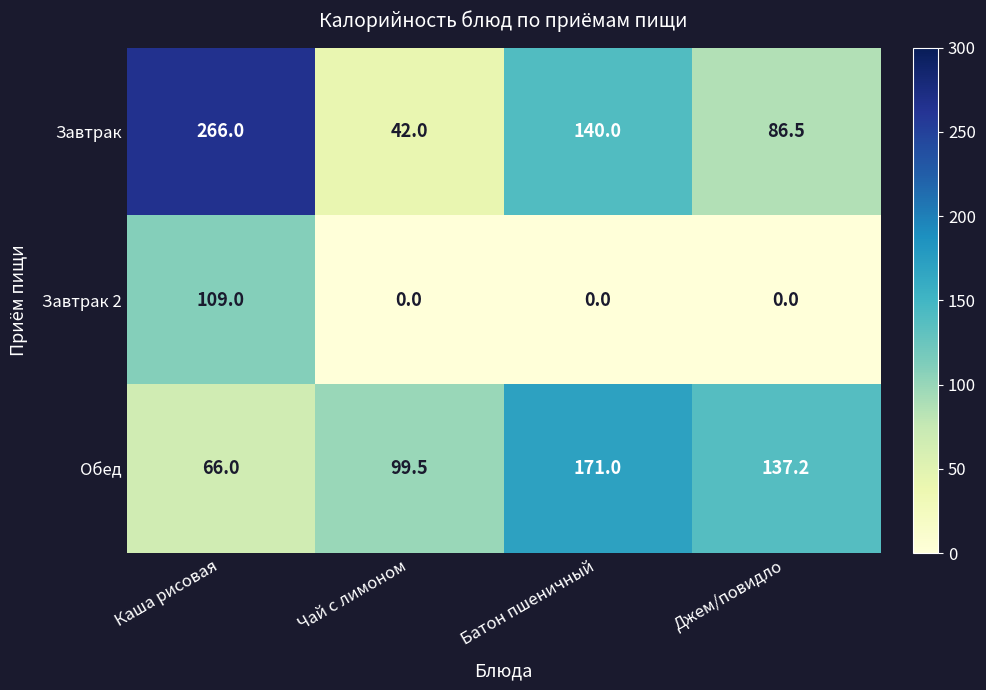

What is the maximum value shown in the chart?

266.0